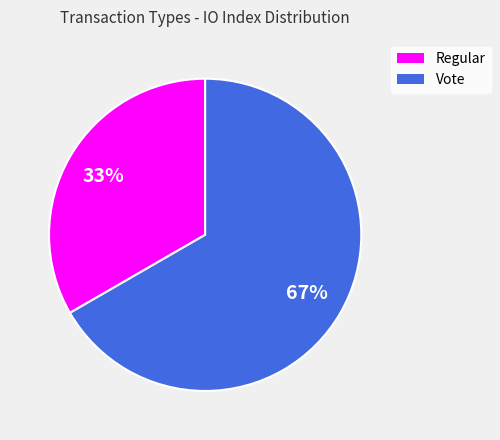

Count the number of slices in the pie.

2